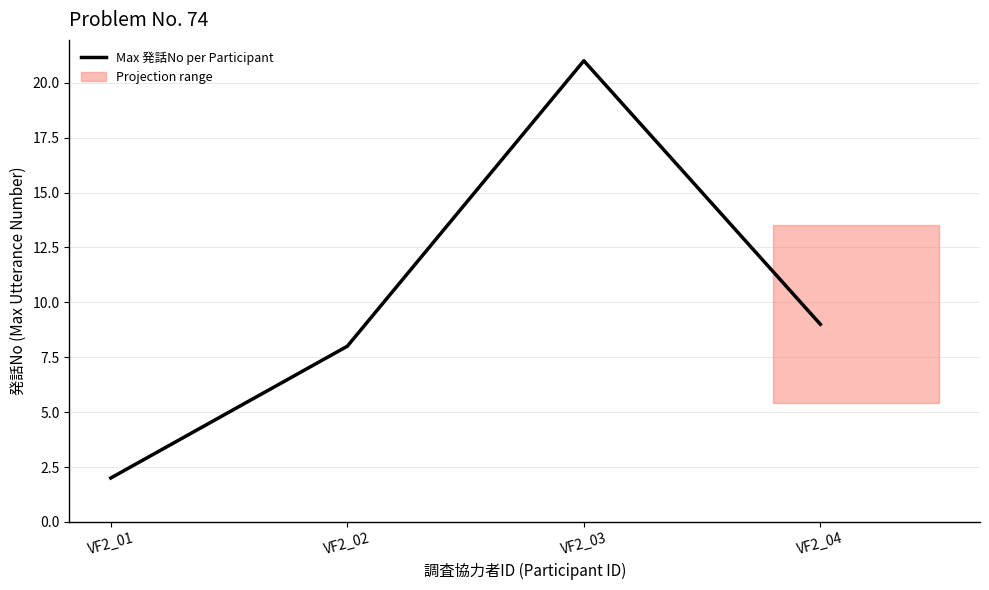

Rank the categories by value from highest to lowest.

VF2_03, VF2_04, VF2_02, VF2_01